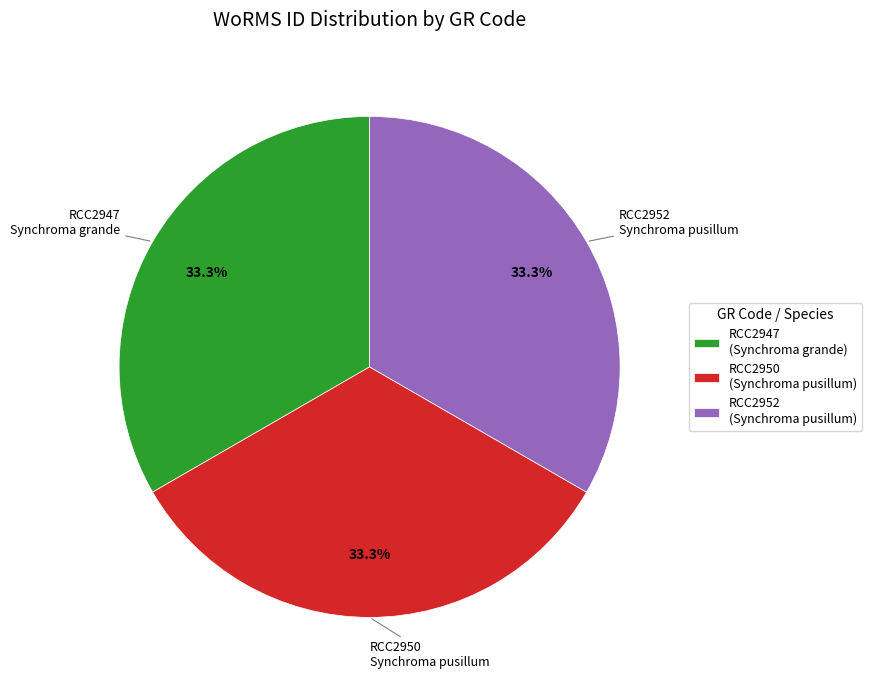

What is the total percentage of RCC2947 and RCC2950?

66.7%